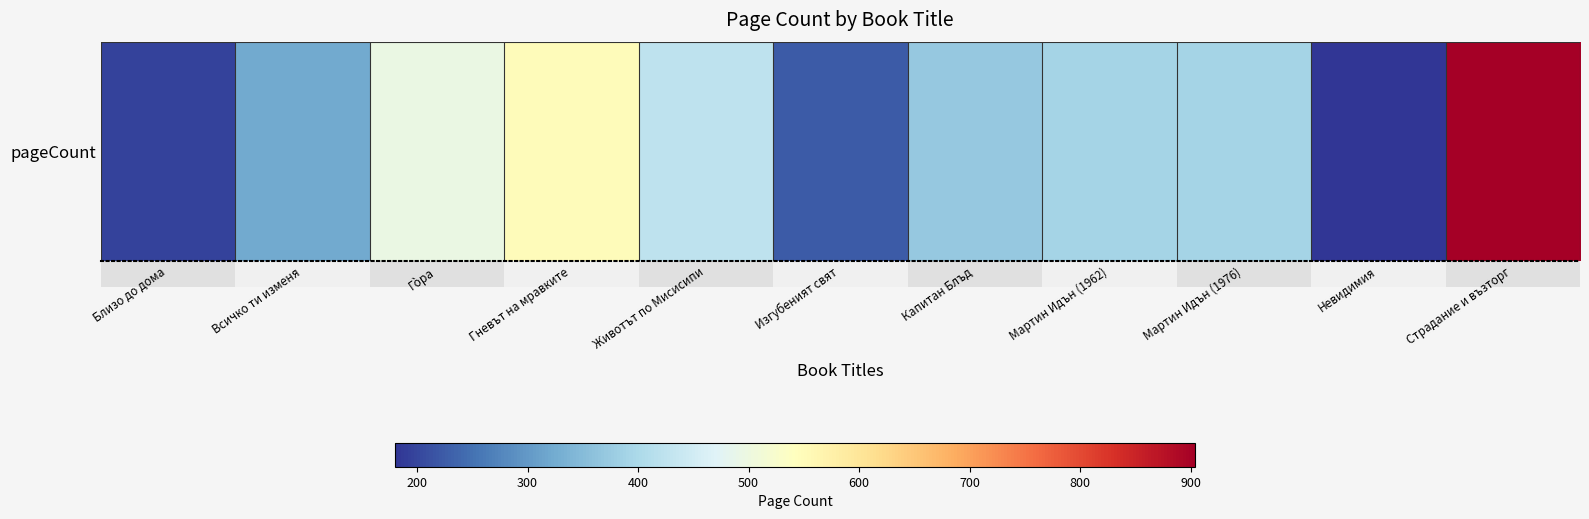

List the labels in order of value, largest first.

Страдание и възторг, Гневът на мравките, Гòра, Животът по Мисисипи, Мартин Идън (1962), Мартин Идън (1976), Капитан Блъд, Всичко ти изменя, Изгубеният свят, Близо до дома, Невидимия